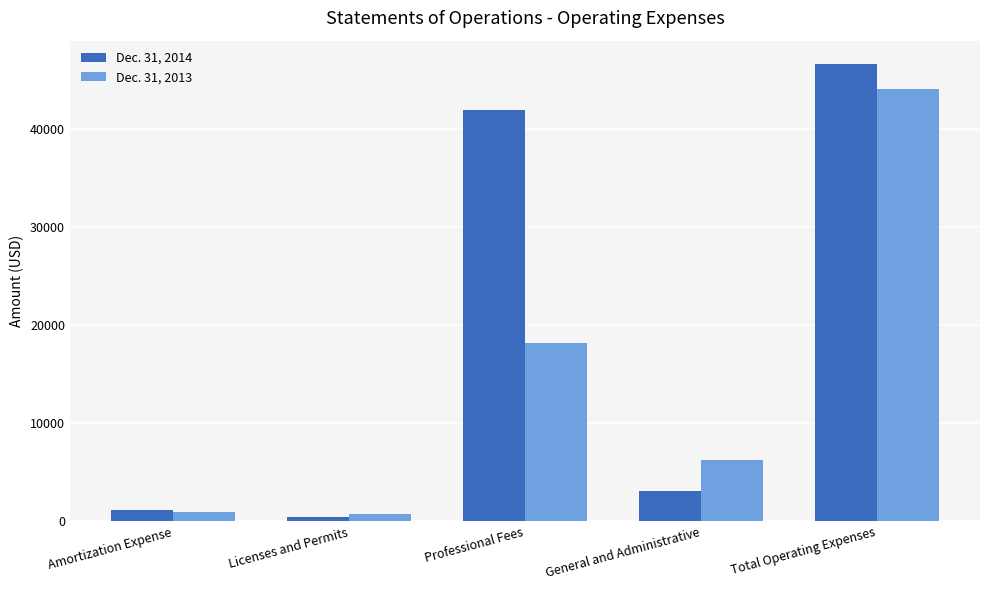

What is the sum of all Dec. 31, 2014 values?

93328